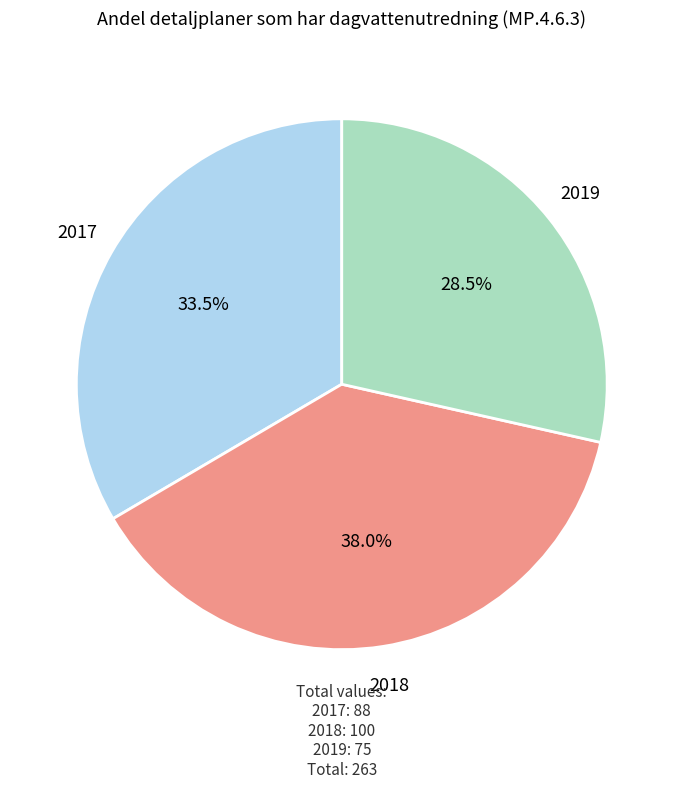

Does any single category account for the majority?

No